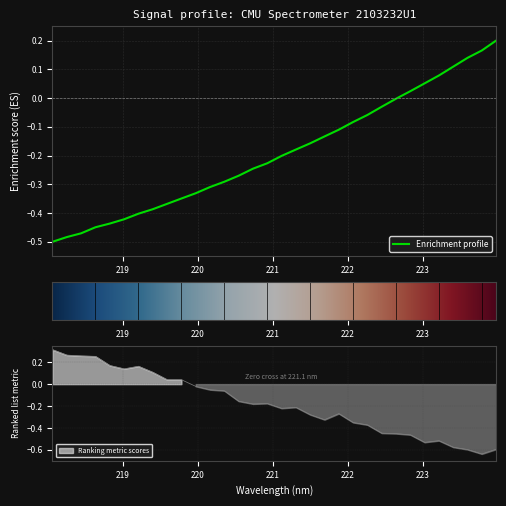

What value does the data have at 219.9712?

-0.3